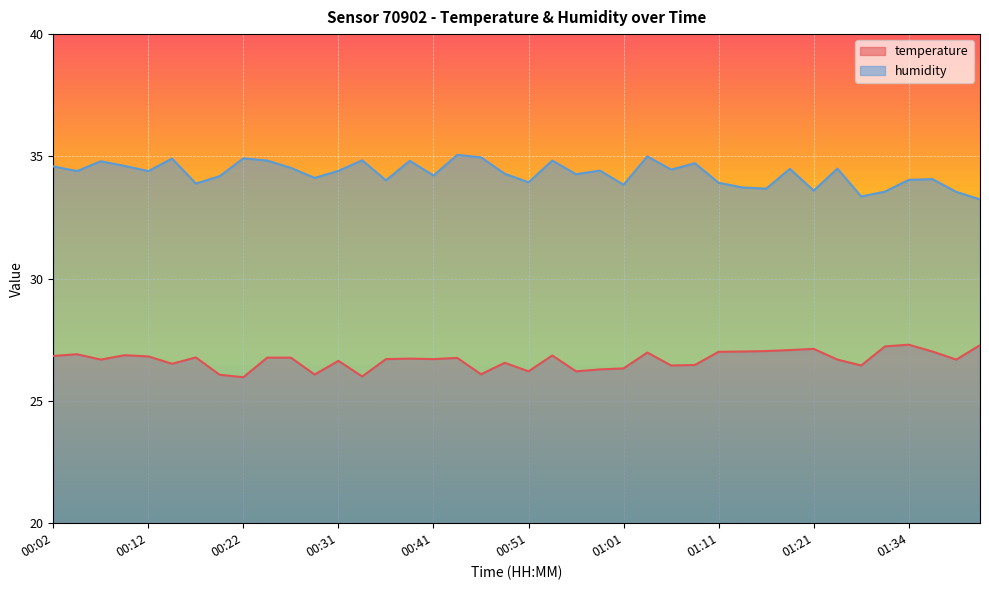

Is the value of humidity at 01:18 greater than the value of temperature at 00:49?

Yes